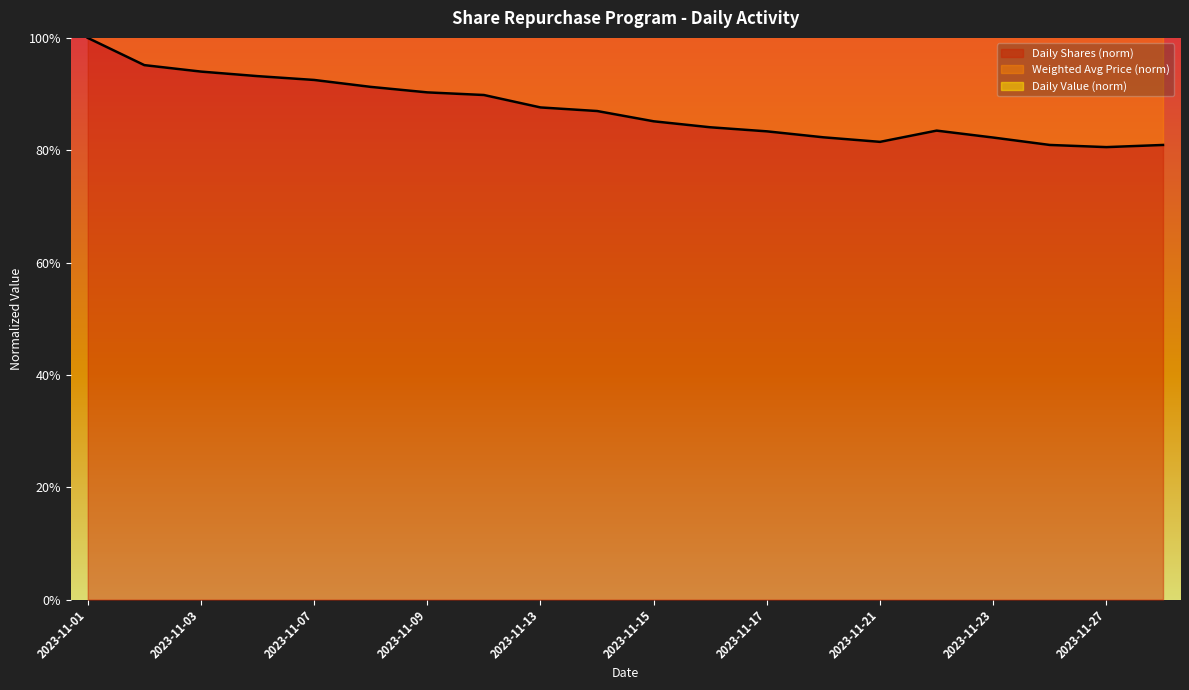

True or false: Weighted Avg Price (EUR) has a value of 1.2 at 2023-11-10.

True